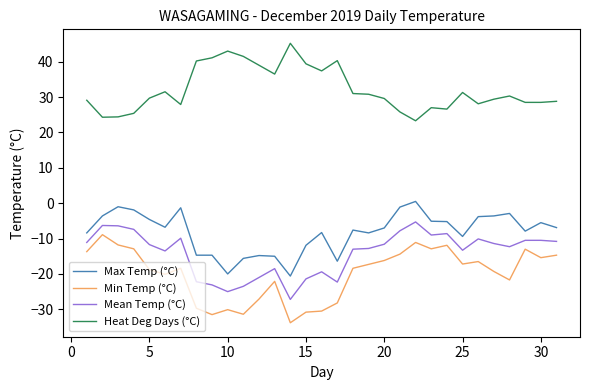

Rank the series by their maximum value, from lowest to highest.

Min Temp (°C), Mean Temp (°C), Max Temp (°C), Heat Deg Days (°C)